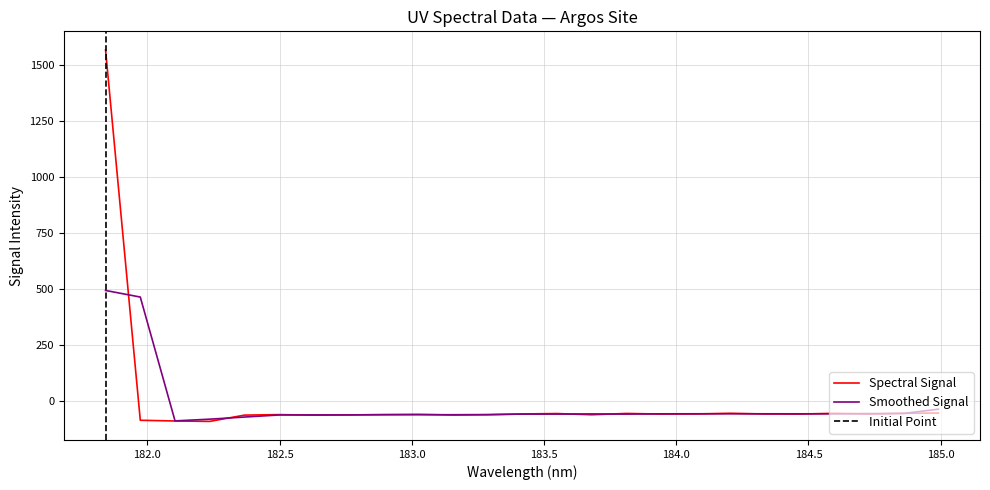

Which category has the lowest value across all series?

182.2359681898